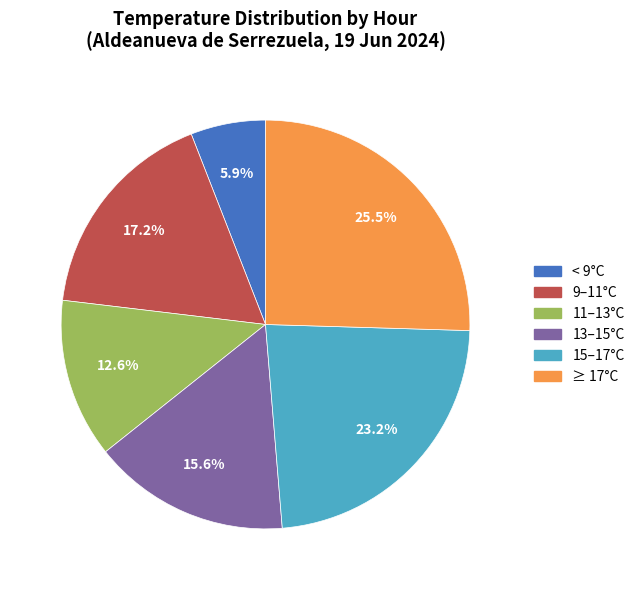

To the nearest percent, what is the average slice percentage?

17%